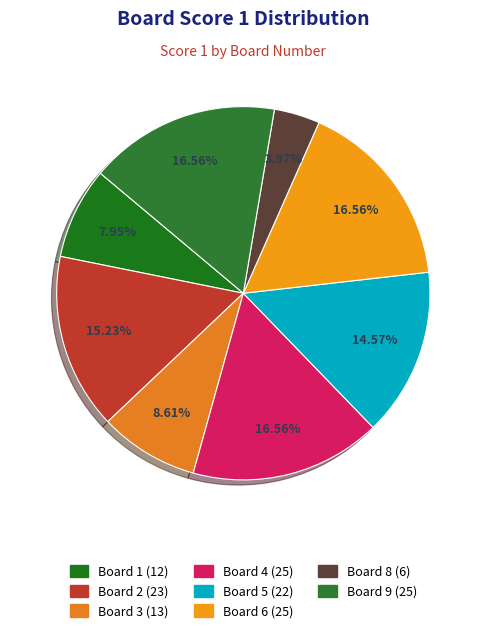

How many segments does this pie chart have?

8